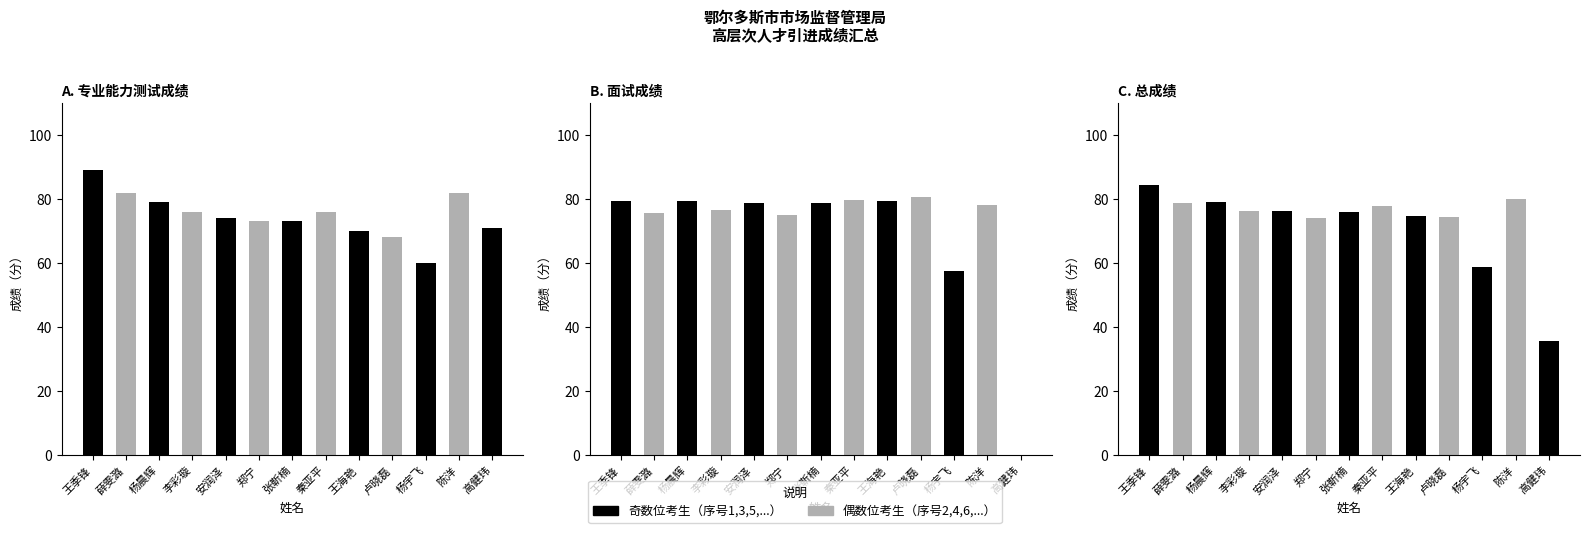

What is the label of the 12th bar from the right?

薛雯潞